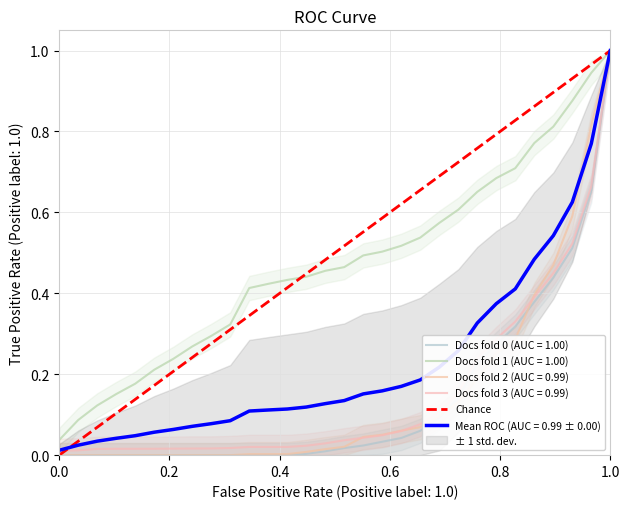

The value at 0.0 is 0. True or false?

True